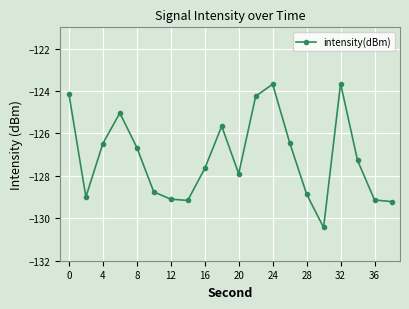

True or false: there are more than 0 points higher than both neighbors.

True